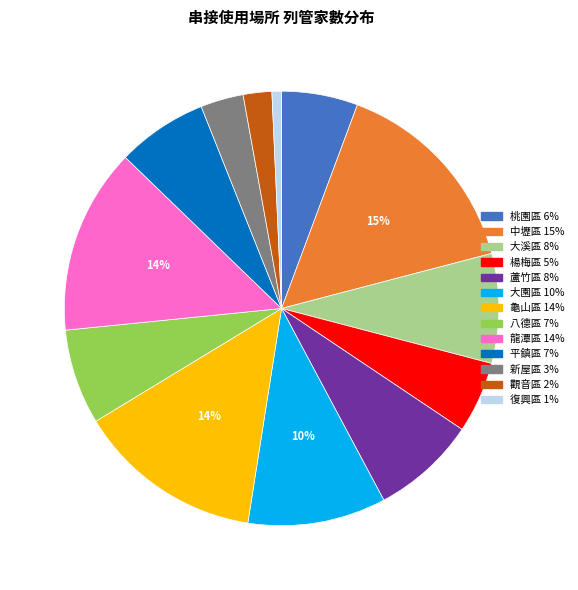

What percentage is the 新屋區 slice, to the nearest percent?

3%